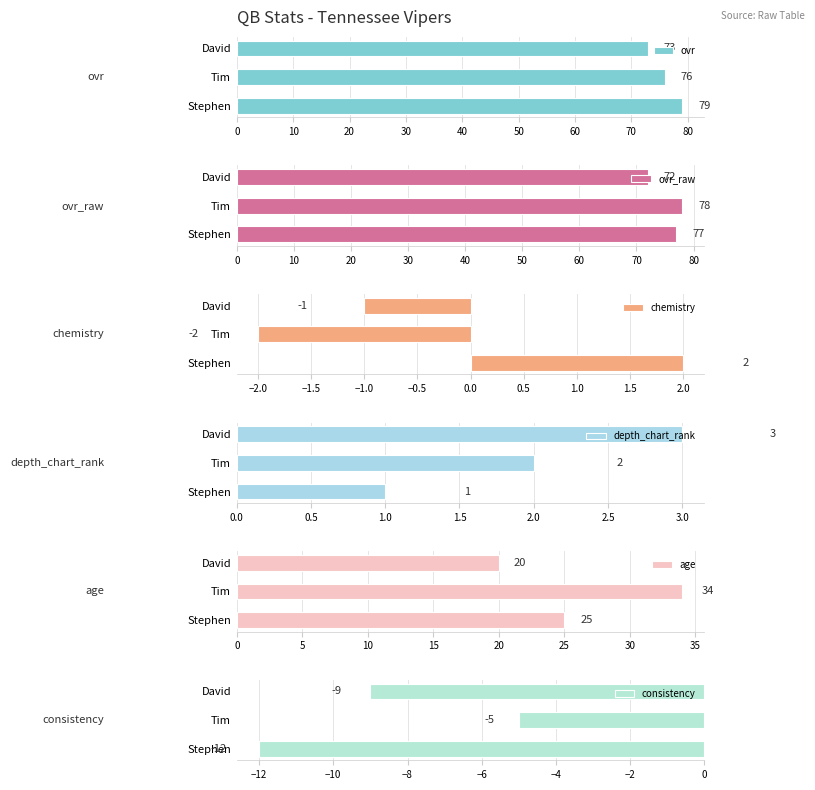

What is the smallest value displayed?

-12